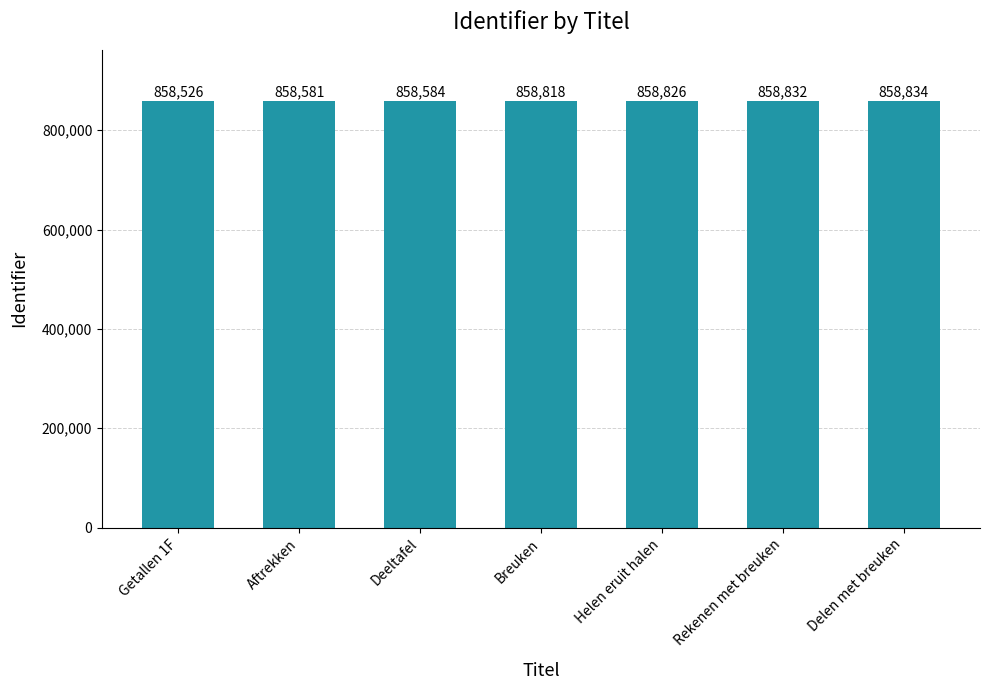

How many values are below 858818?

3